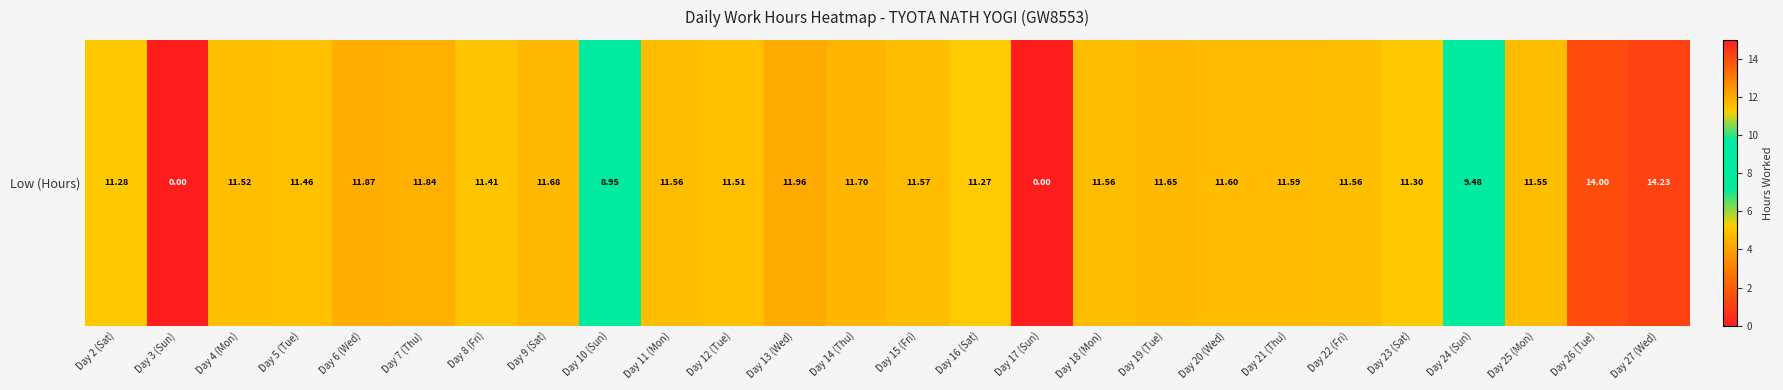

Approximately how many times larger is the value at Day 13 (Wed) compared to Day 26 (Tue)?

0.9